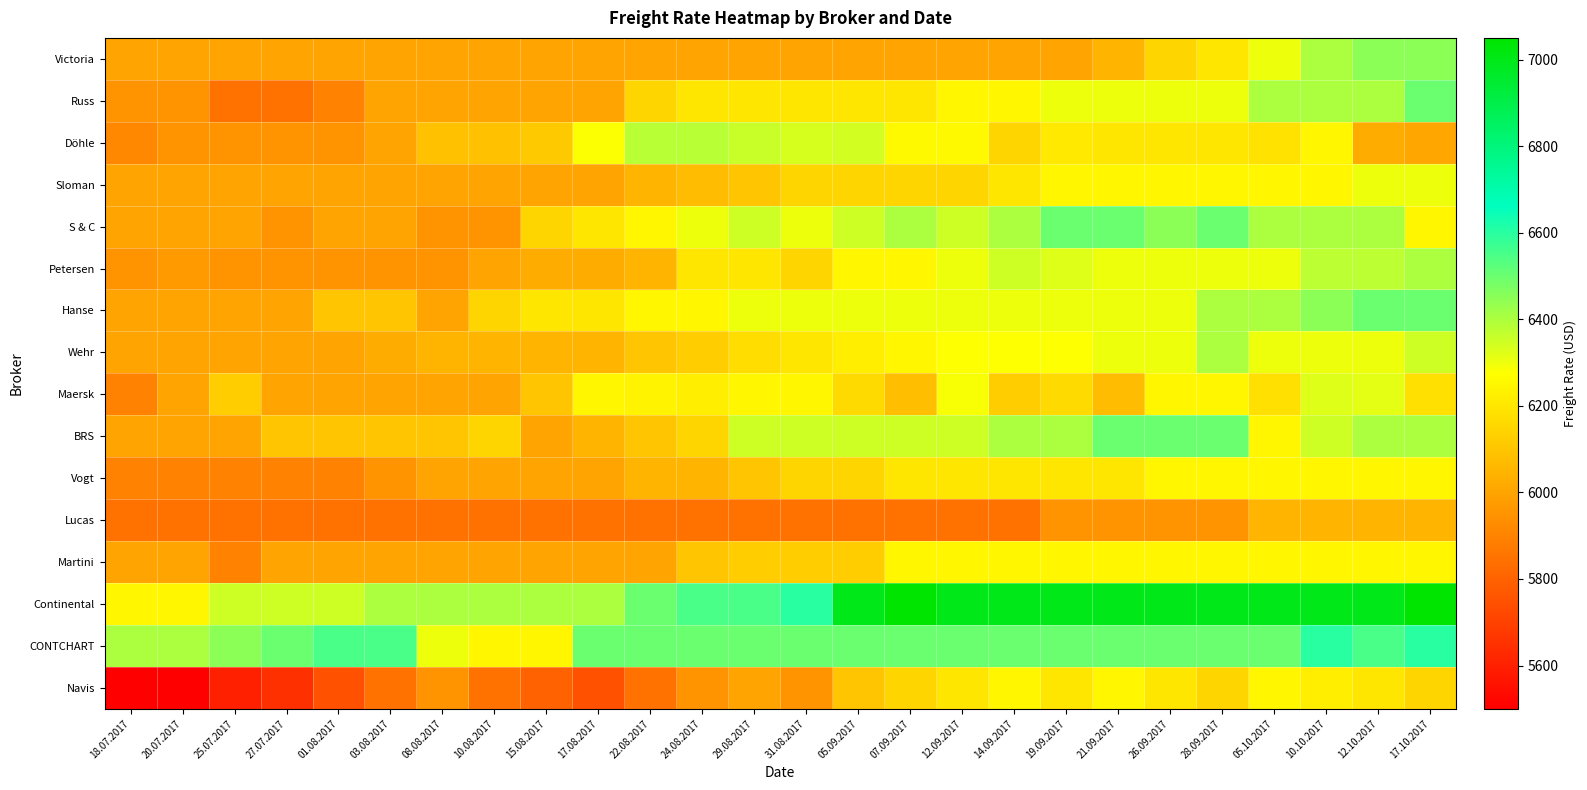

Count the number of categories in the chart.

26